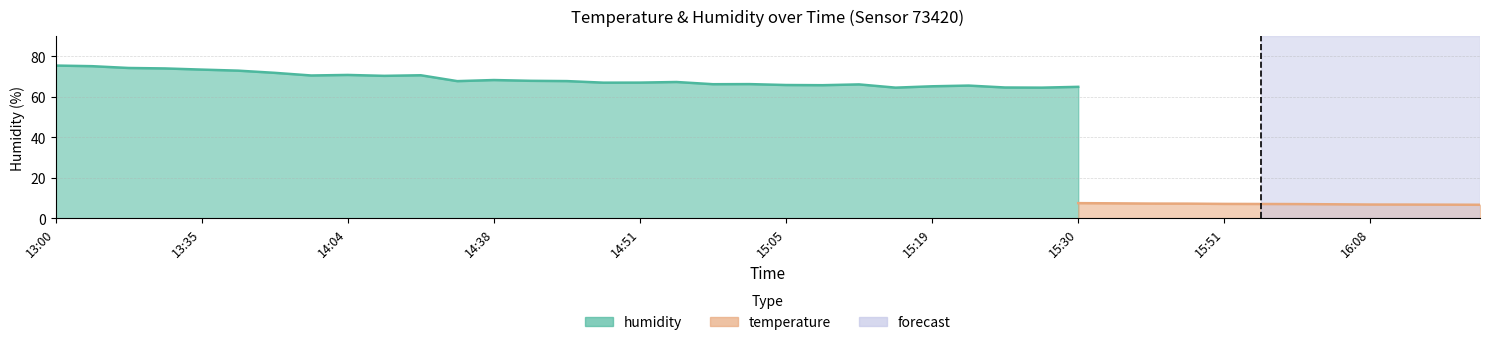

True or false: humidity and temperature cross at least once.

False